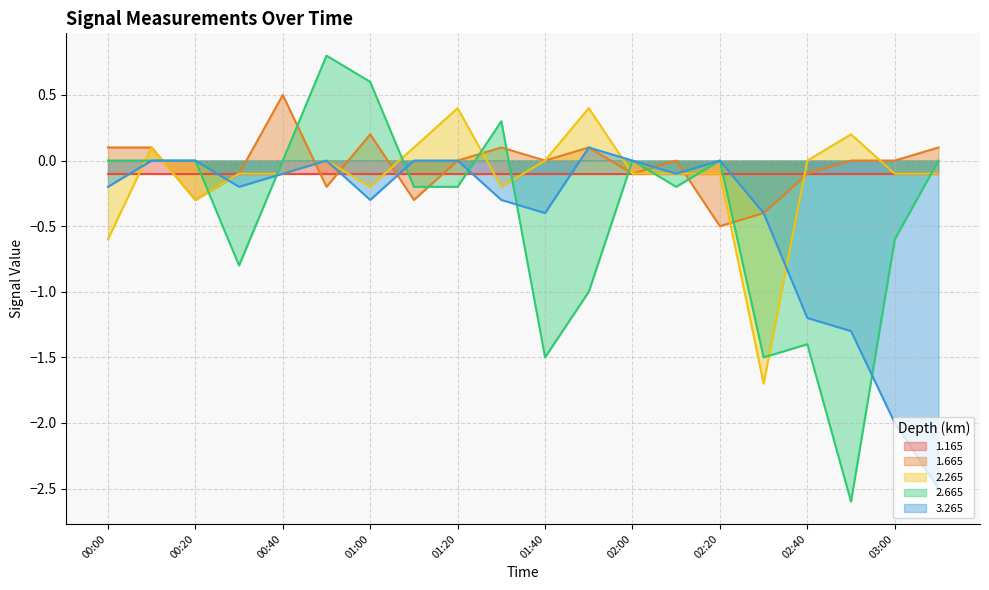

True or false: 2.265 has more than 1 points higher than both neighbors.

True